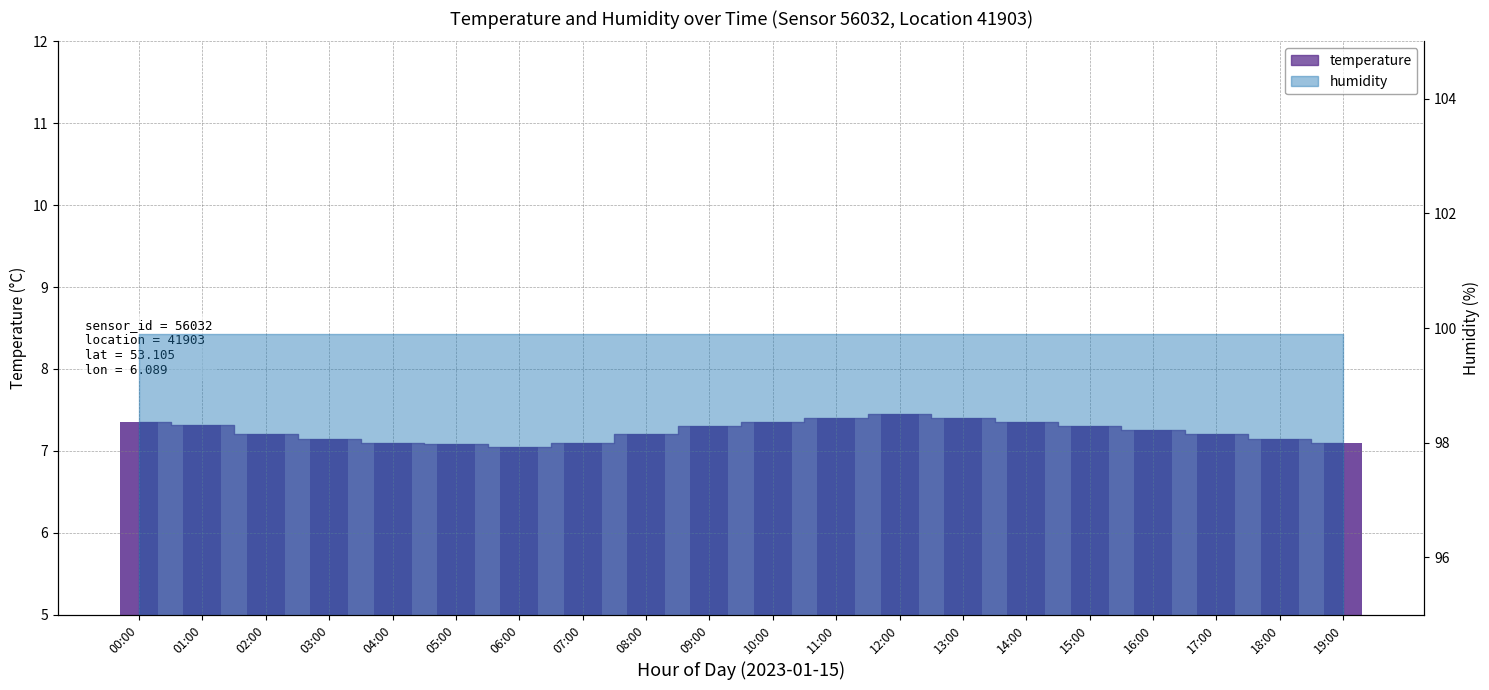

How many data points does each series have?

20